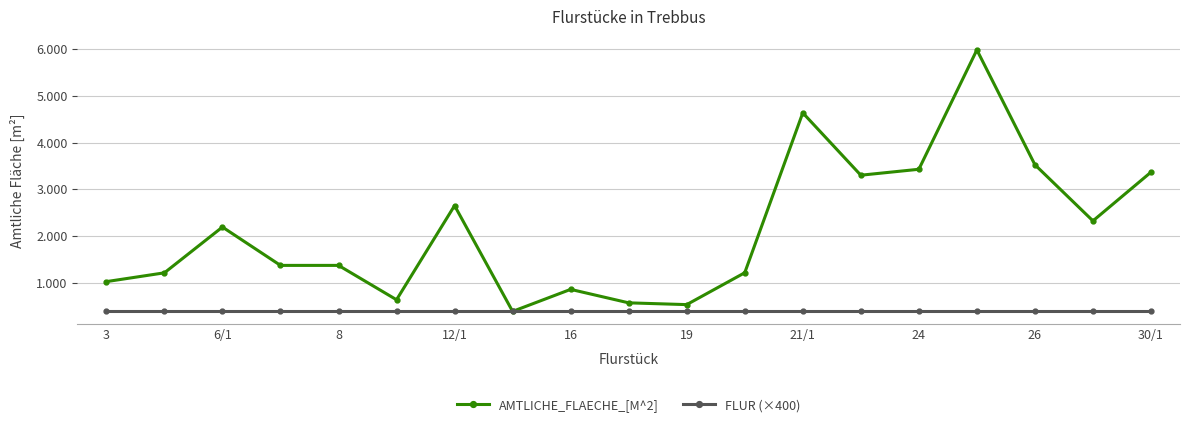

Which series has the largest total across all categories?

AMTLICHE_FLAECHE_[M^2]